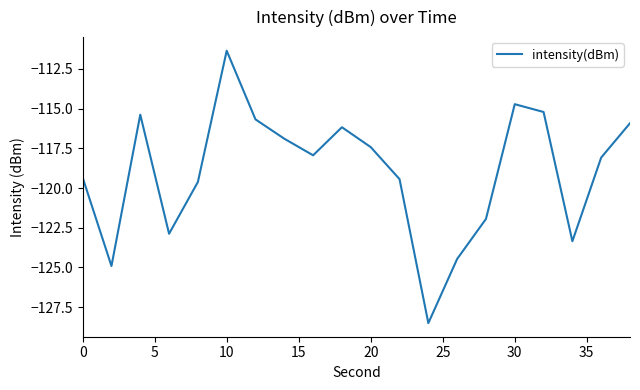

How many interior local peaks (higher than both neighbors) does the data have?

4